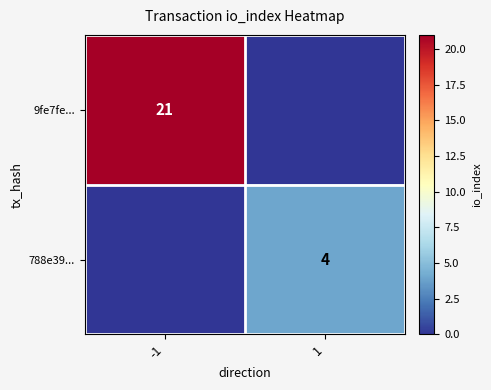

At how many categories does at least one series exceed 14?

1